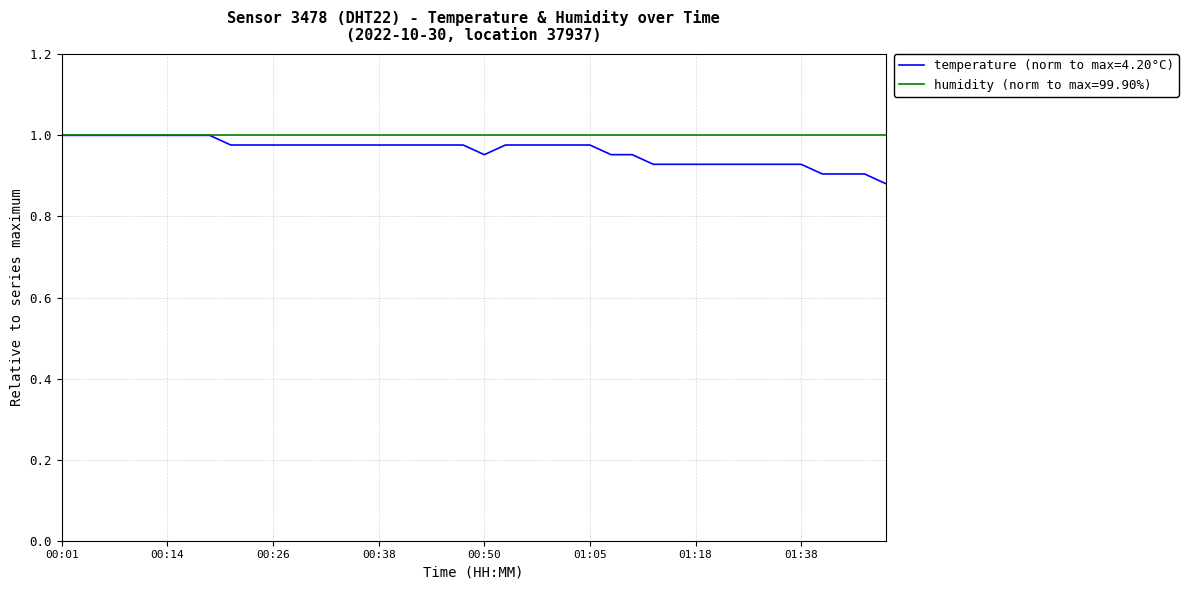

Which series has the largest range (max minus min)?

temperature (norm to max=4.20°C)